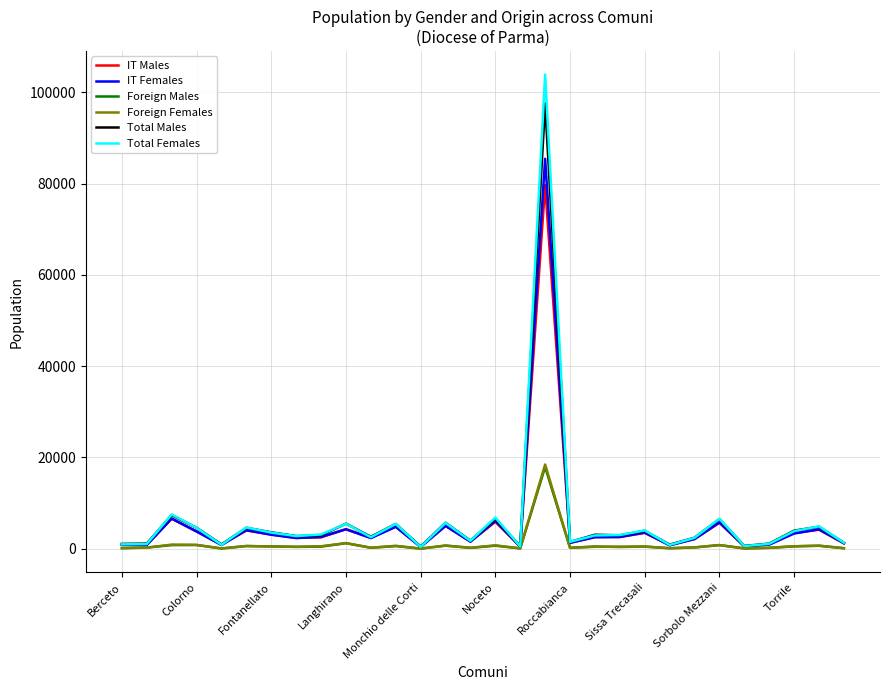

Which series has the widest spread of values?

Total Females